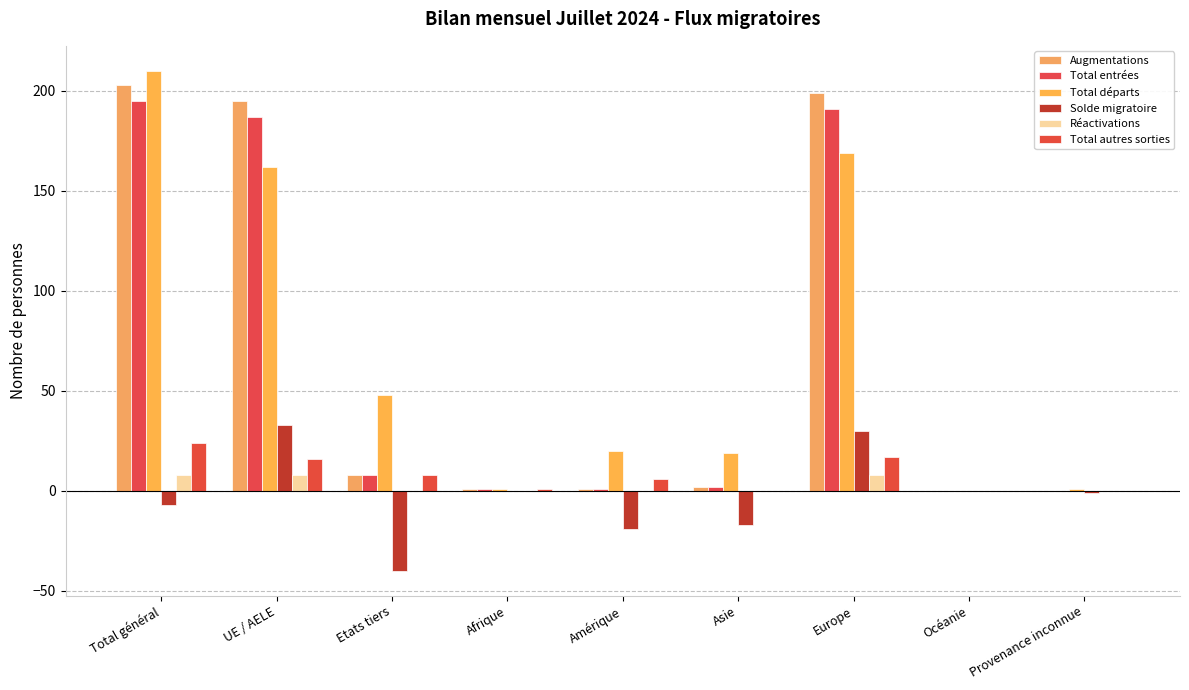

What is the approximate value of Total autres sorties at Afrique?

1